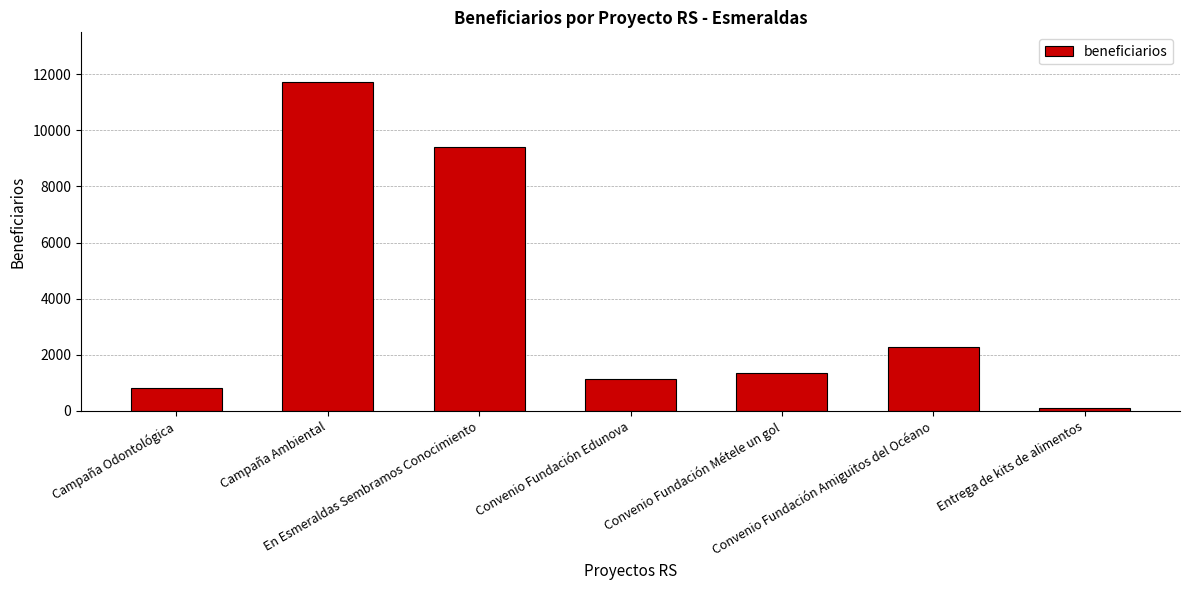

What is the sum of all values?

26782